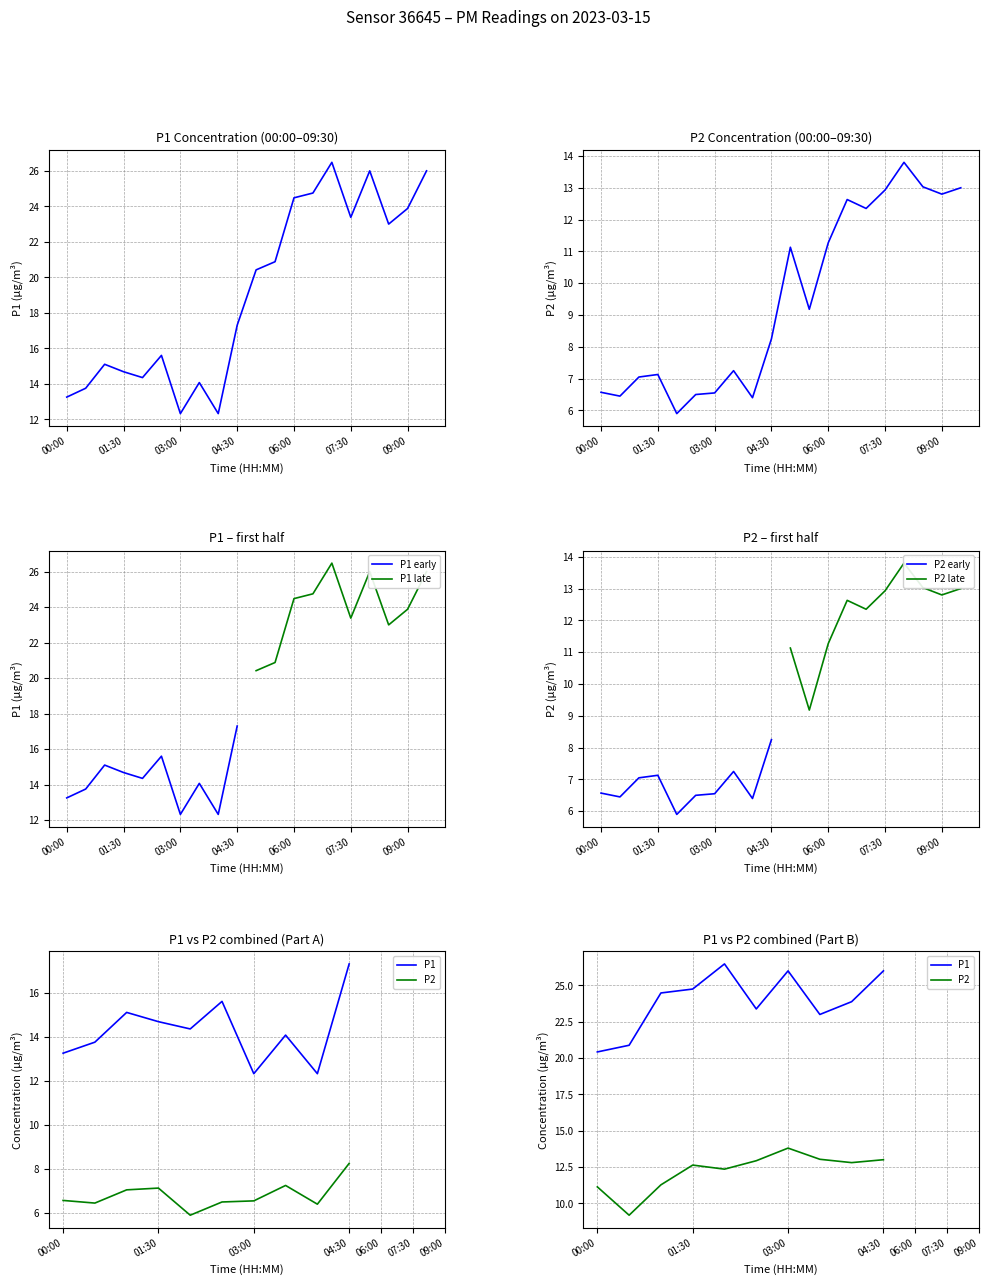

Reading left to right, what are all the values shown in this chart?

P1: 00:00=13.2	00:30=13.8	01:00=15.1	01:30=14.7	02:00=14.3	02:30=15.6	03:00=12.3	03:30=14.1	04:00=12.3	04:30=17.3	05:00=20.4	05:30=20.9	06:00=24.5	06:30=24.8	07:00=26.5	07:30=23.4	08:00=26.0	08:30=23.0	09:00=23.9	09:30=26.0
P2: 00:00=6.6	00:30=6.5	01:00=7.0	01:30=7.1	02:00=5.9	02:30=6.5	03:00=6.5	03:30=7.2	04:00=6.4	04:30=8.2	05:00=11.1	05:30=9.2	06:00=11.3	06:30=12.6	07:00=12.3	07:30=12.9	08:00=13.8	08:30=13.0	09:00=12.8	09:30=13.0